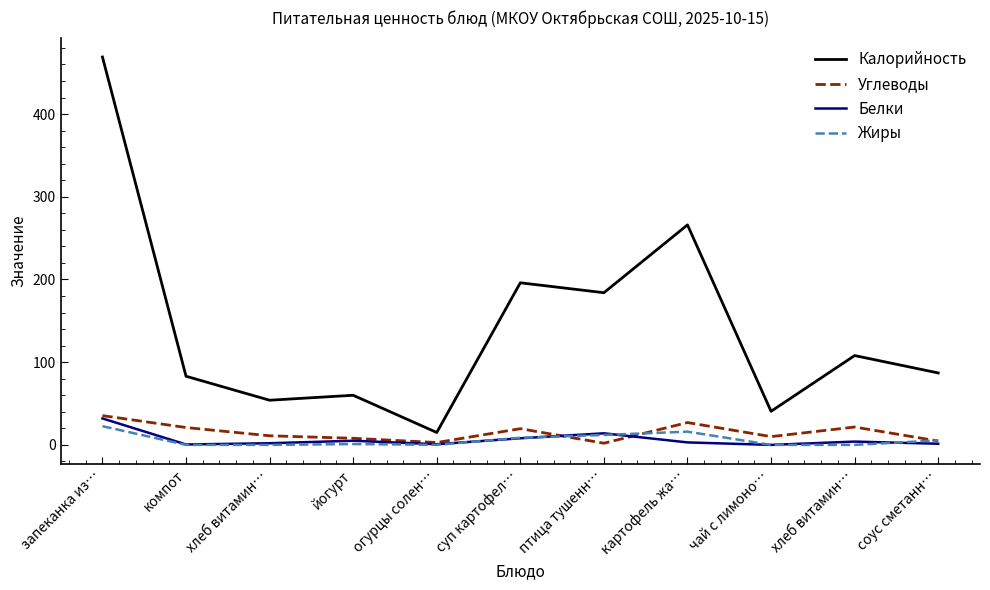

What is the spread (max minus min) of values at хлеб витамин…?

54.0